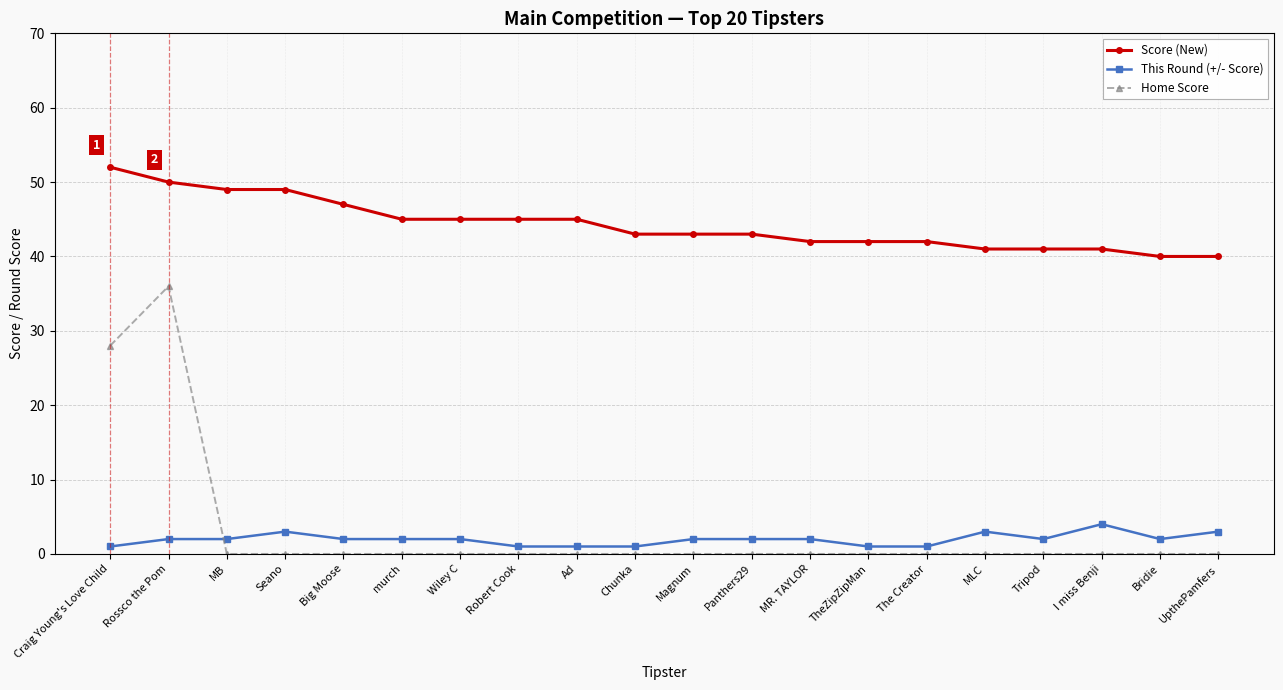

True or false: Home Score has a value of 0 at Panthers29.

True